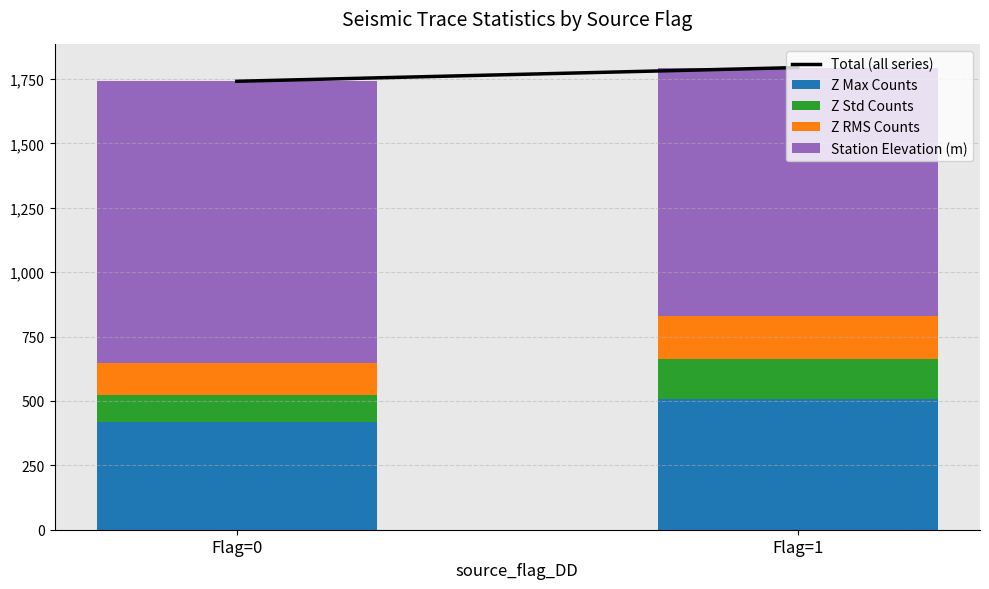

What is the average value of the Z Max Counts series?

464.6